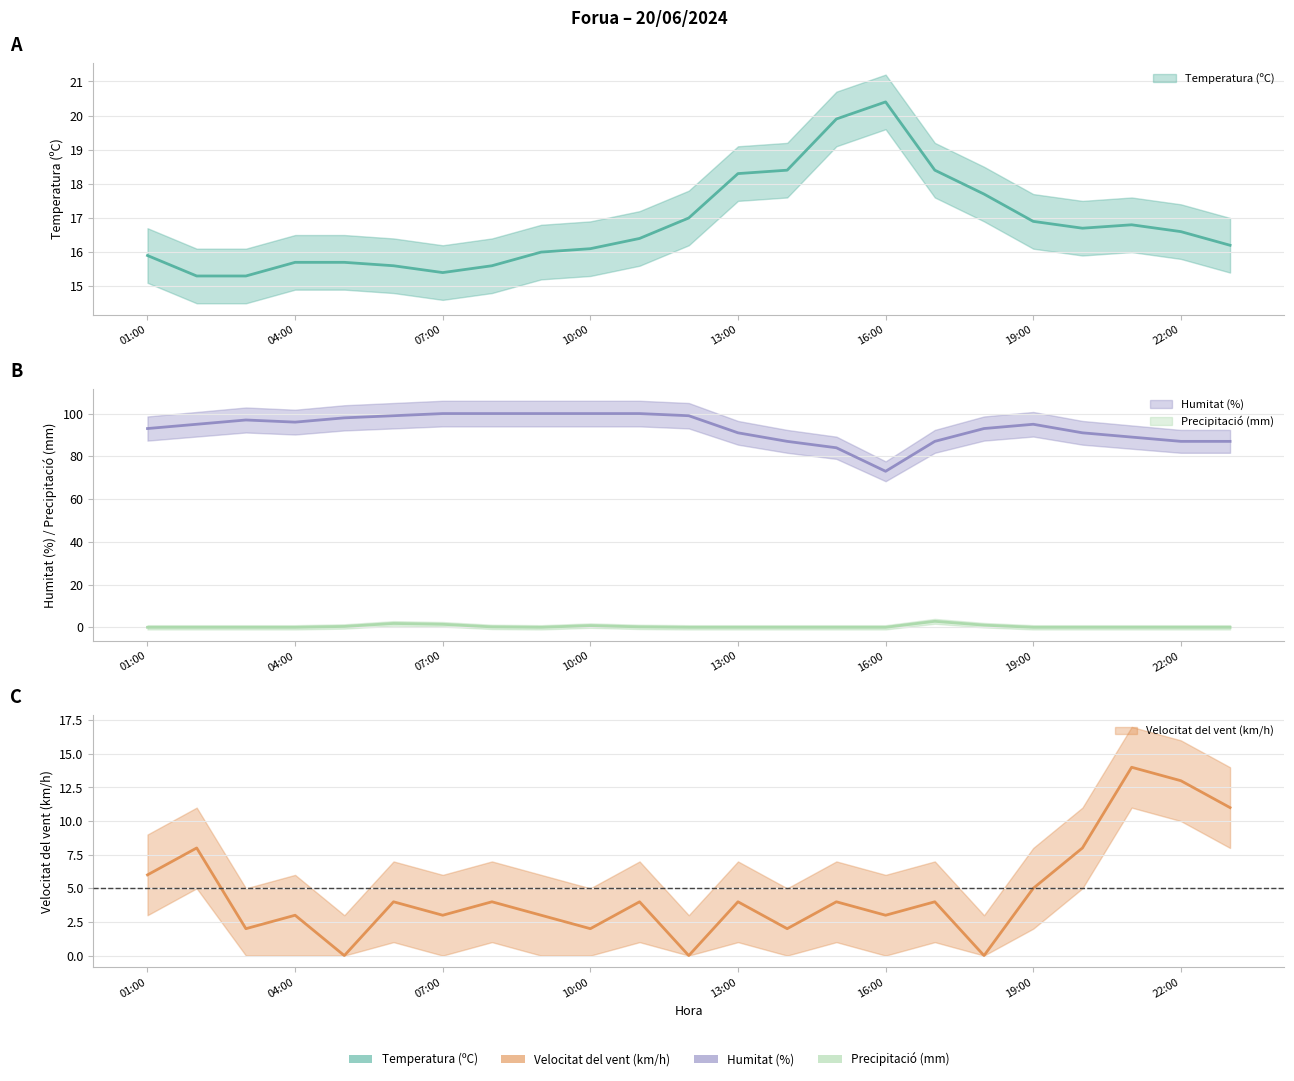

Reading left to right, transcribe all the data shown in this chart.

Temperatura (ºC): 15.9	15.3	15.3	15.7	15.7	15.6	15.4	15.6	16.0	16.1	16.4	17.0	18.3	18.4	19.9	20.4	18.4	17.7	16.9	16.7	16.8	16.6	16.2
Velocitat del vent (km/h): 6.0	8.0	2.0	3.0	0.0	4.0	3.0	4.0	3.0	2.0	4.0	0.0	4.0	2.0	4.0	3.0	4.0	0.0	5.0	8.0	14.0	13.0	11.0
Humitat (%): 93.0	95.0	97.0	96.0	98.0	99.0	100.0	100.0	100.0	100.0	100.0	99.0	91.0	87.0	84.0	73.0	87.0	93.0	95.0	91.0	89.0	87.0	87.0
Precipitació (mm): 0.0	0.0	0.0	0.0	0.4	1.8	1.4	0.2	0.0	0.8	0.2	0.0	0.0	0.0	0.0	0.0	2.8	1.0	0.0	0.0	0.0	0.0	0.0